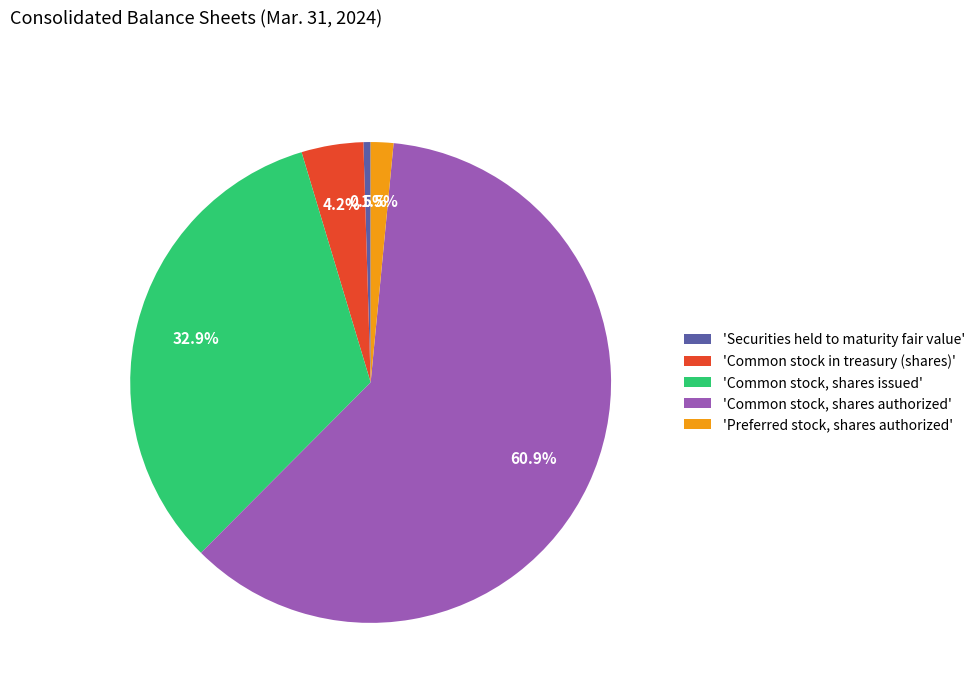

Which slice is the smallest?

'Securities held to maturity fair value'